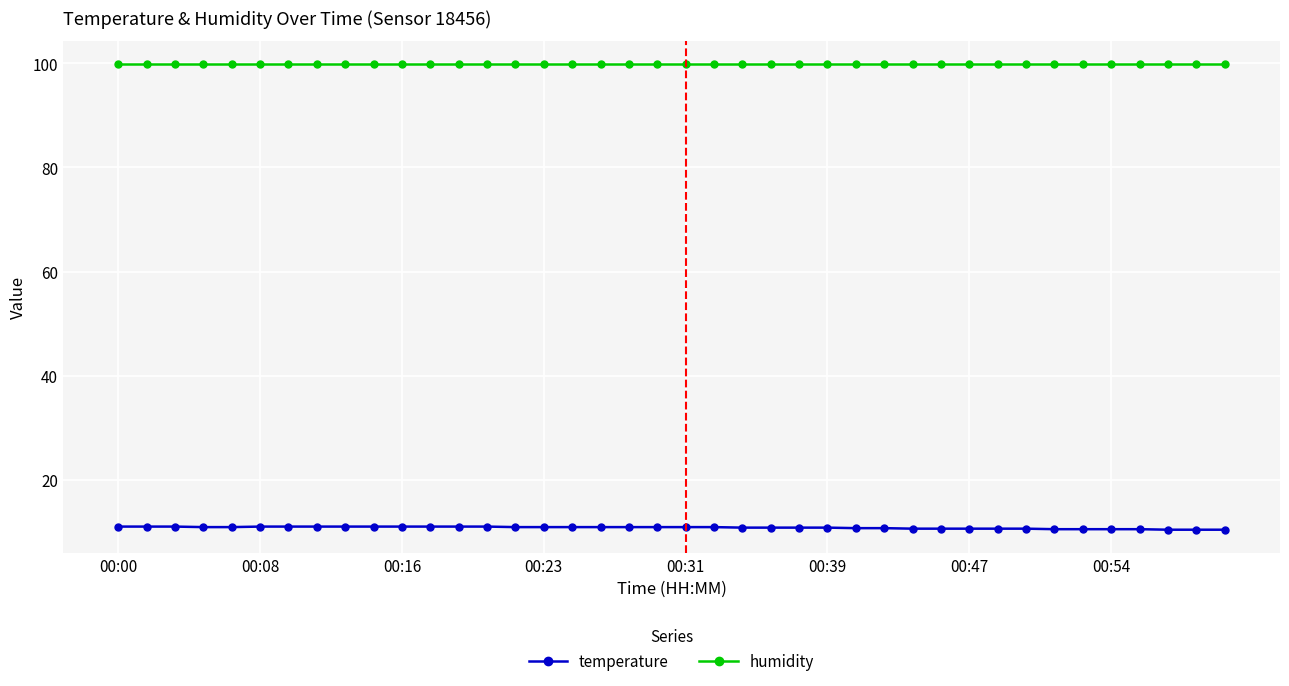

Rank the series by their maximum value, from highest to lowest.

humidity, temperature